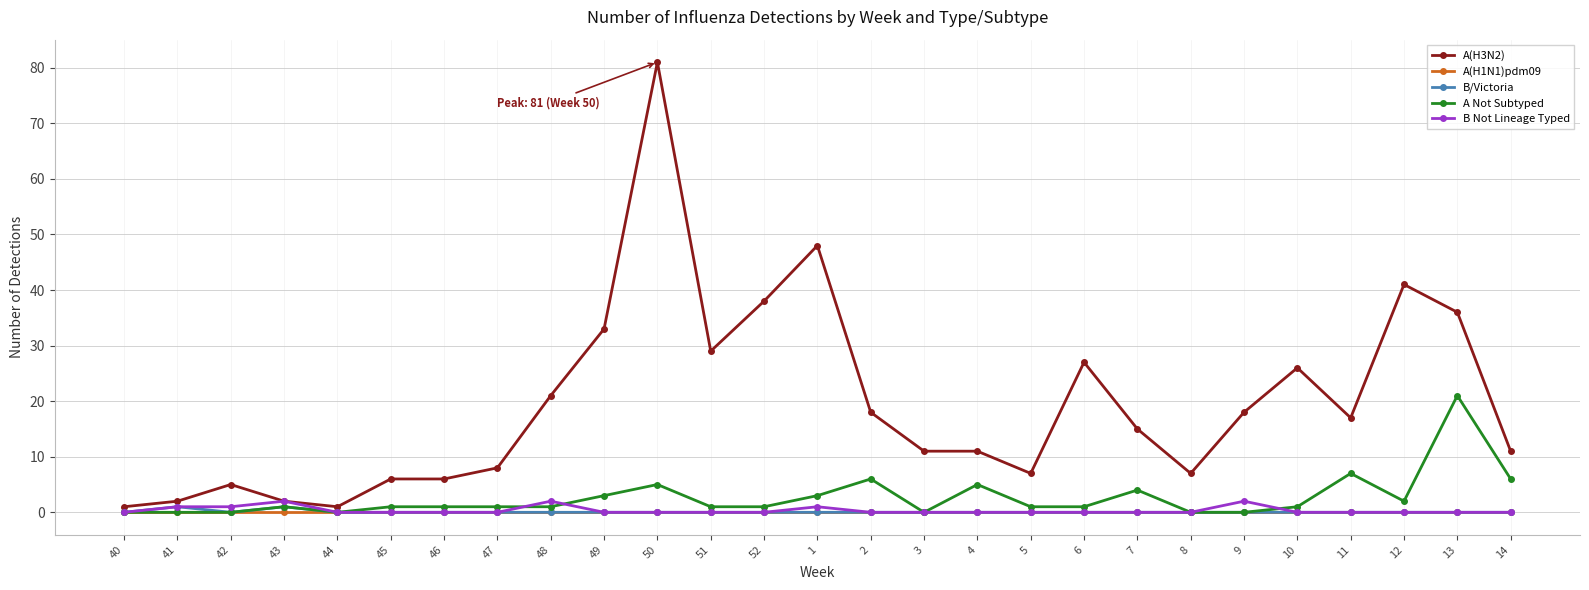

True or false: B Not Lineage Typed has more than 1 points higher than both neighbors.

True